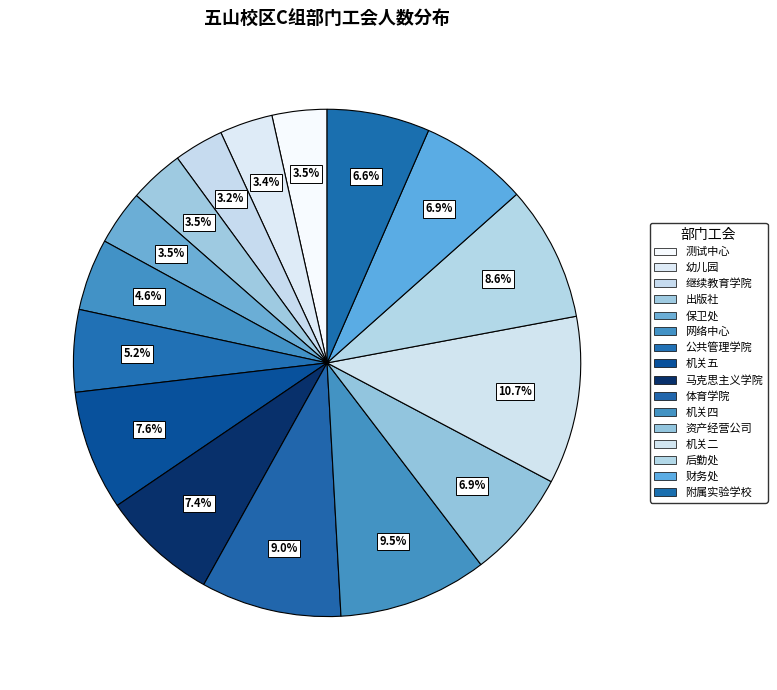

How many segments does this pie chart have?

16